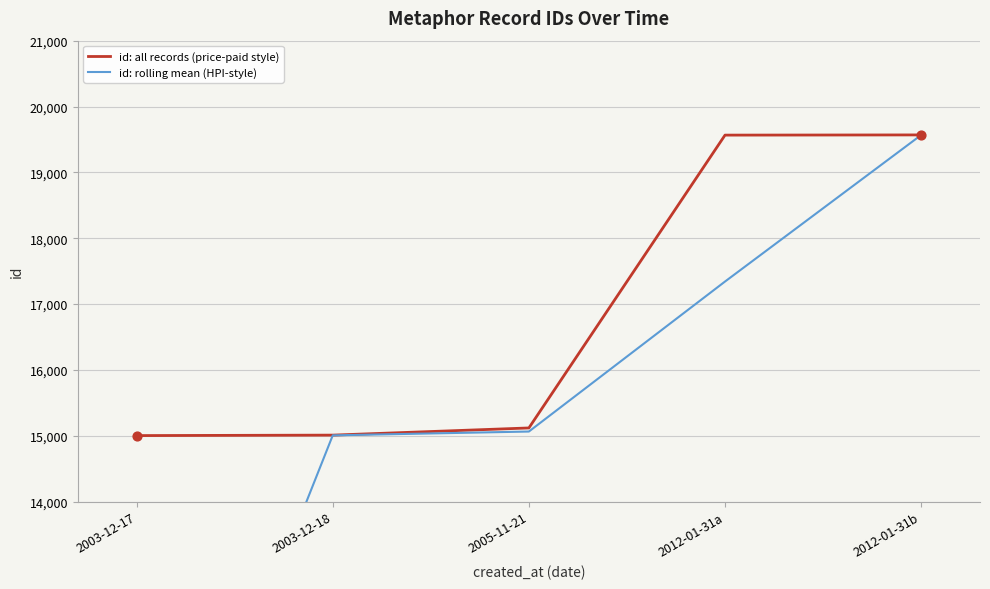

At how many categories does at least one series exceed 8207?

5